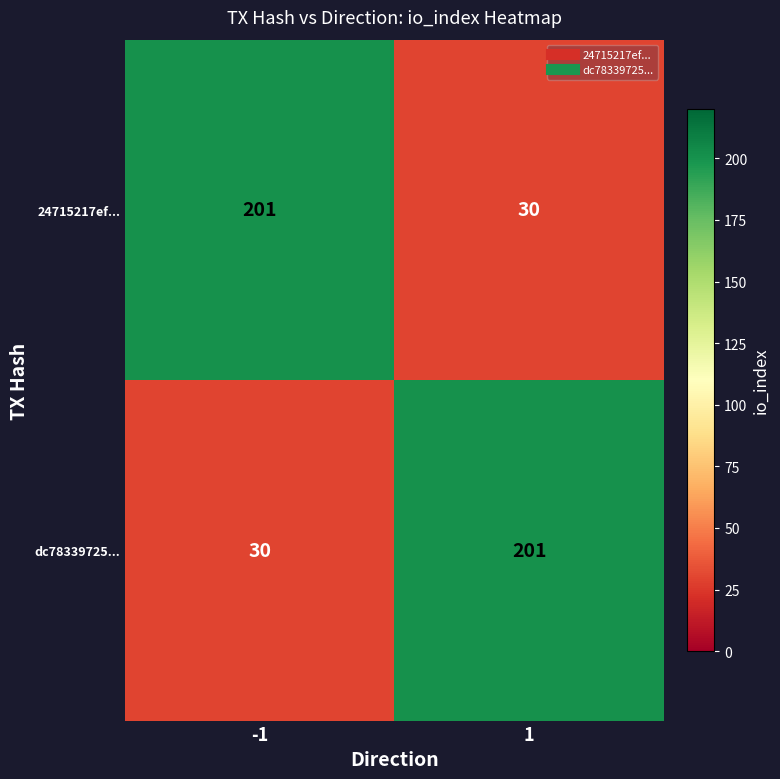

The dc78339725... series shows 21 at -1. True or false?

False